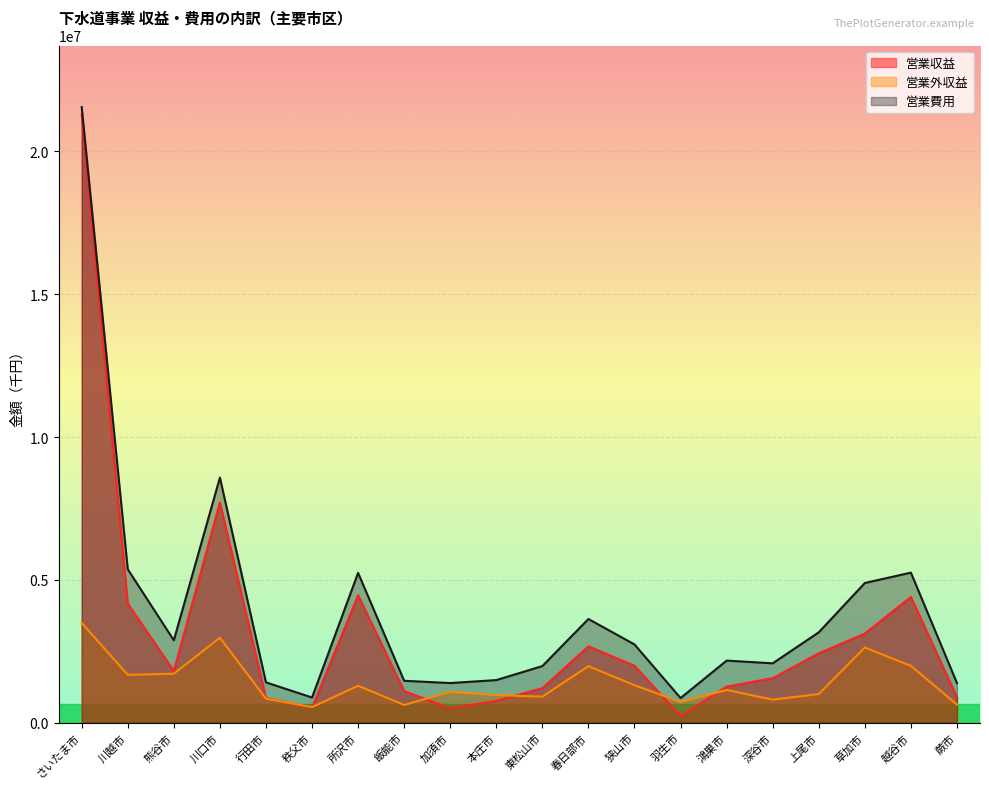

What is the minimum value for 営業外収益?

546637